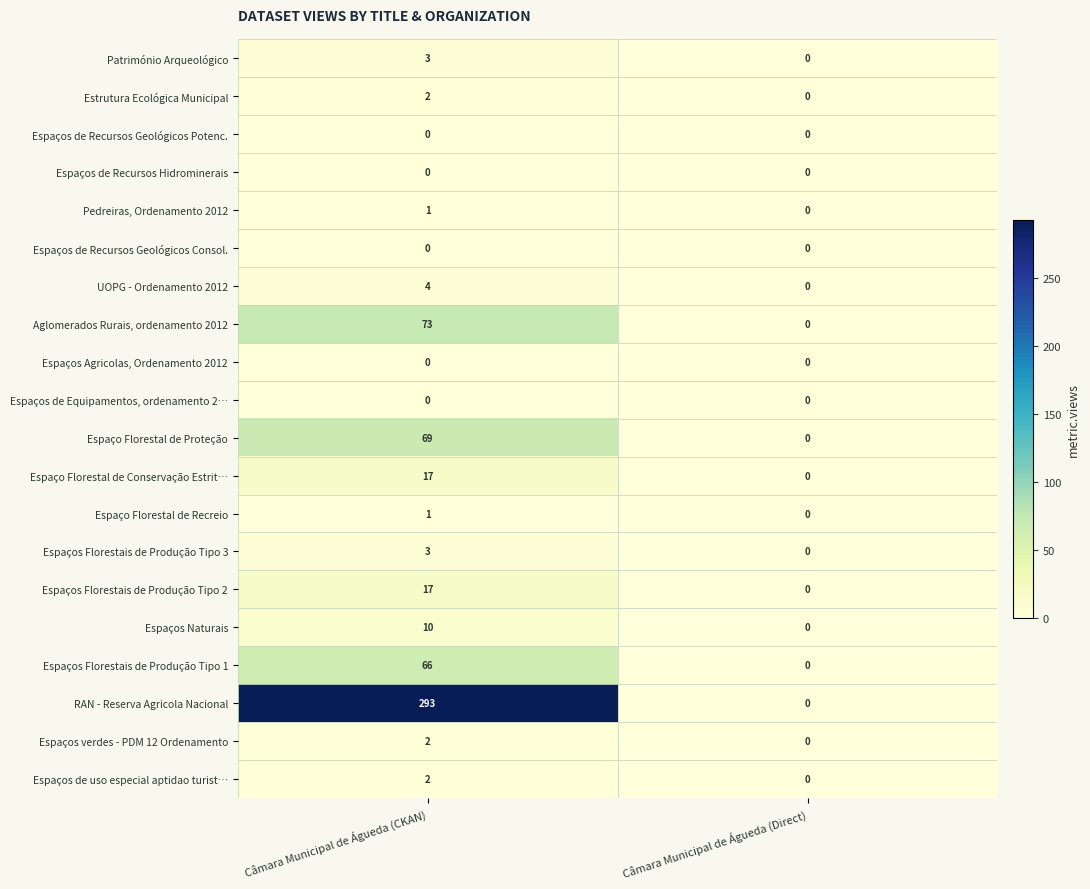

Which series has the largest total across all categories?

RAN - Reserva Agricola Nacional